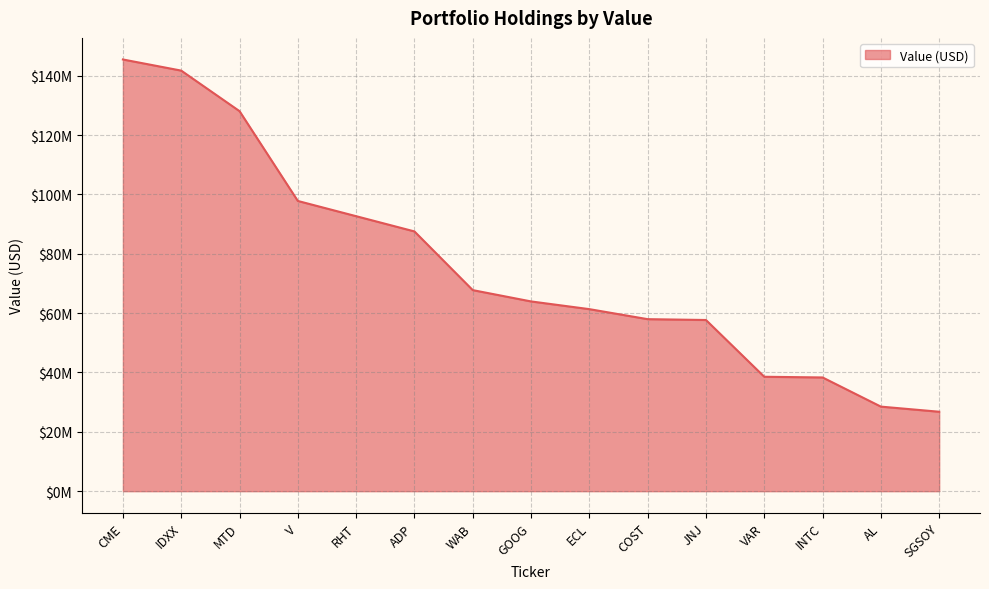

What is the greatest value displayed?

145476000